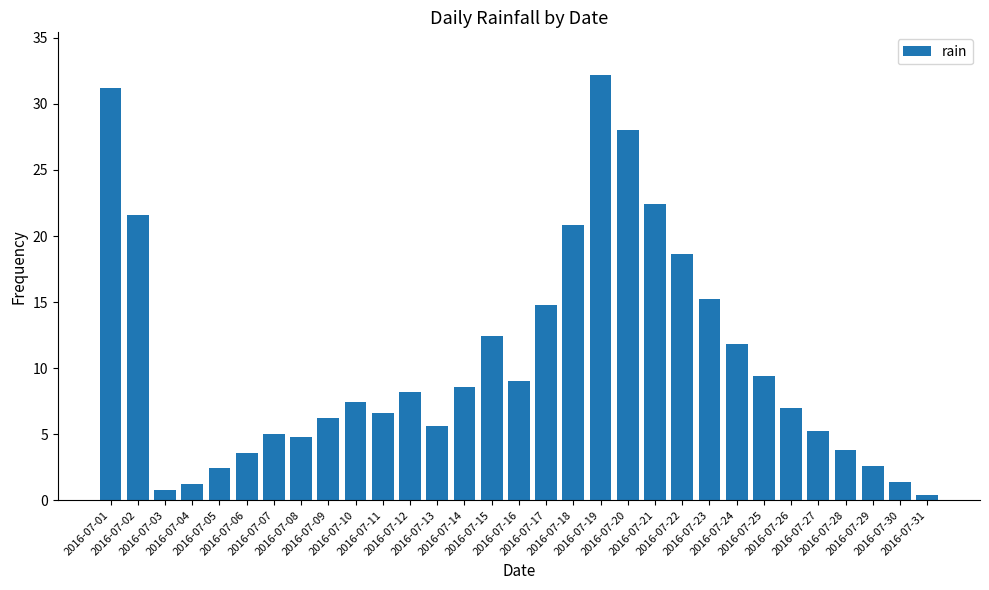

Where is the data nearest to the value 16?

2016-07-23